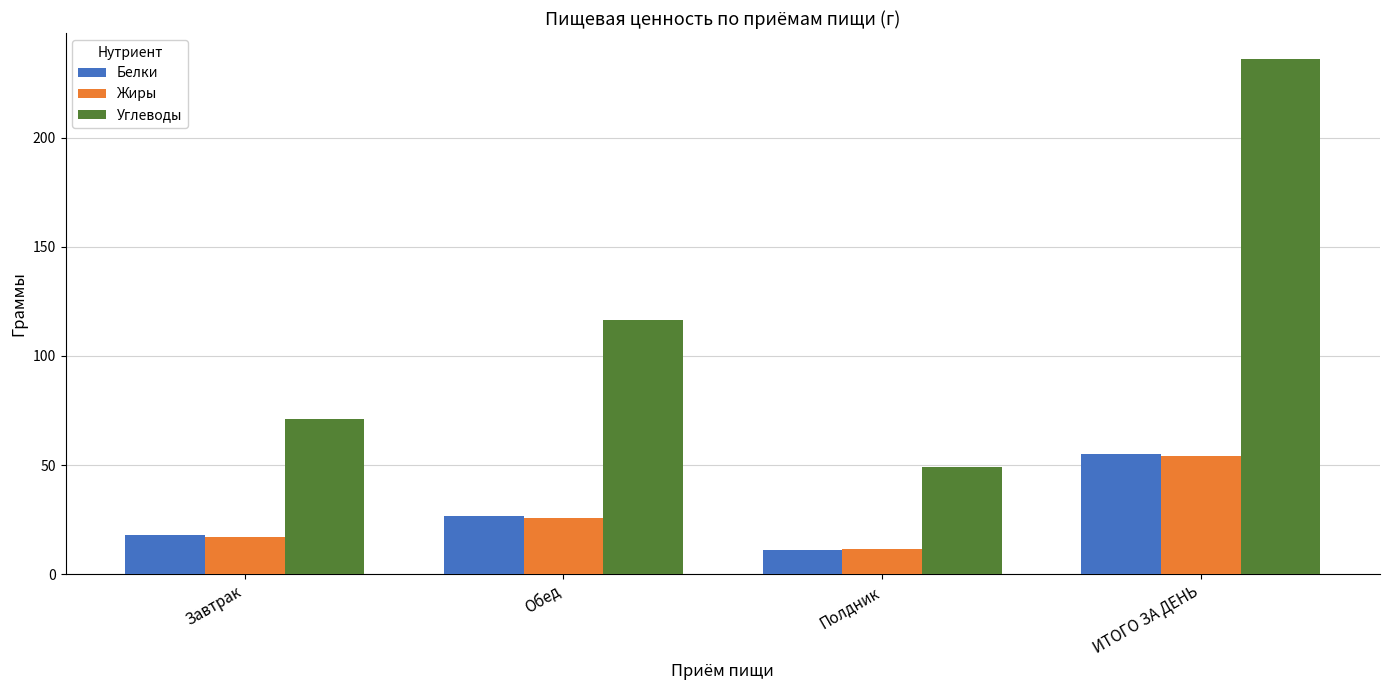

Reading left to right, transcribe all the data shown in this chart.

Белки: 17.8	26.4	10.9	55.1
Жиры: 17.0	25.8	11.4	54.1
Углеводы: 71.0	116.4	48.9	236.3